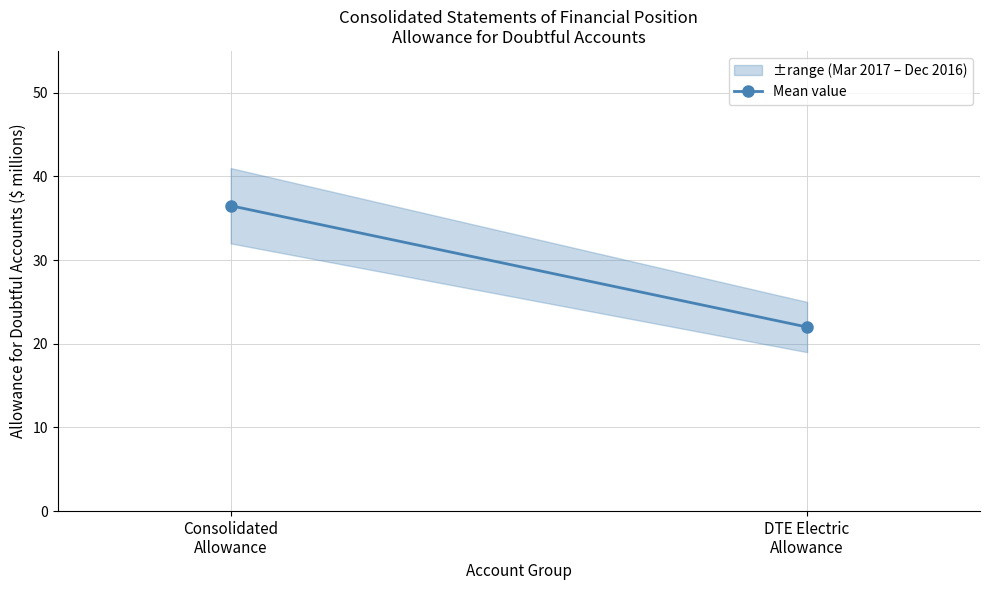

What is the ratio of the value at DTE Electric
Allowance to the value at Consolidated
Allowance?

0.6